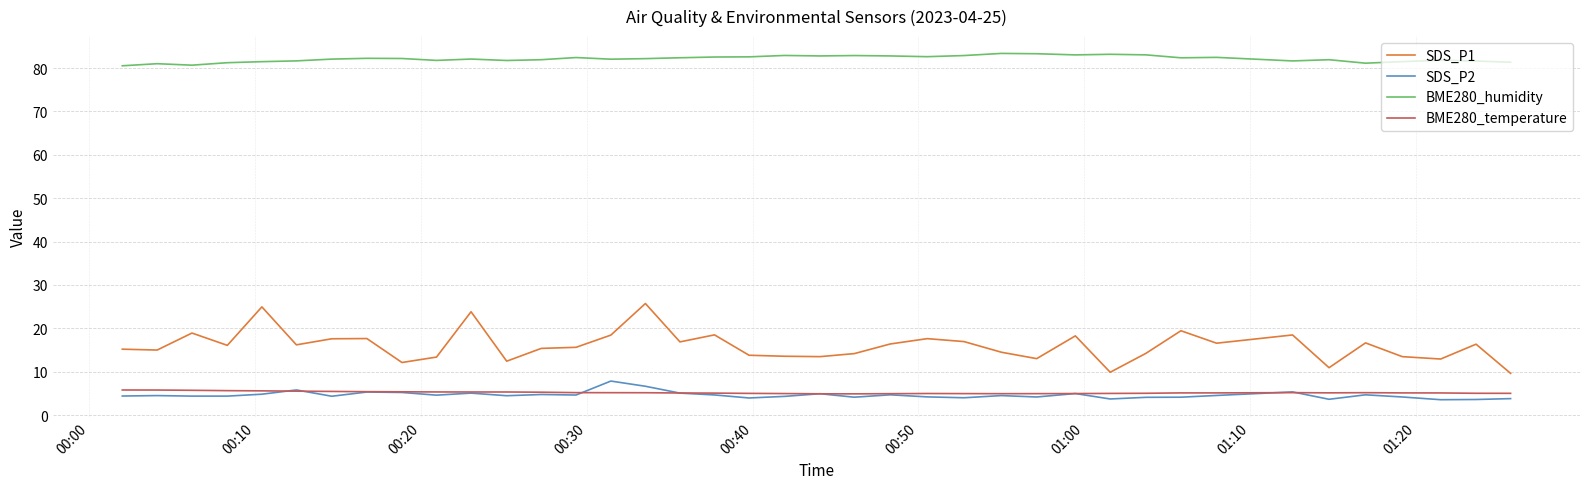

True or false: BME280_humidity and SDS_P2 cross at least once.

False